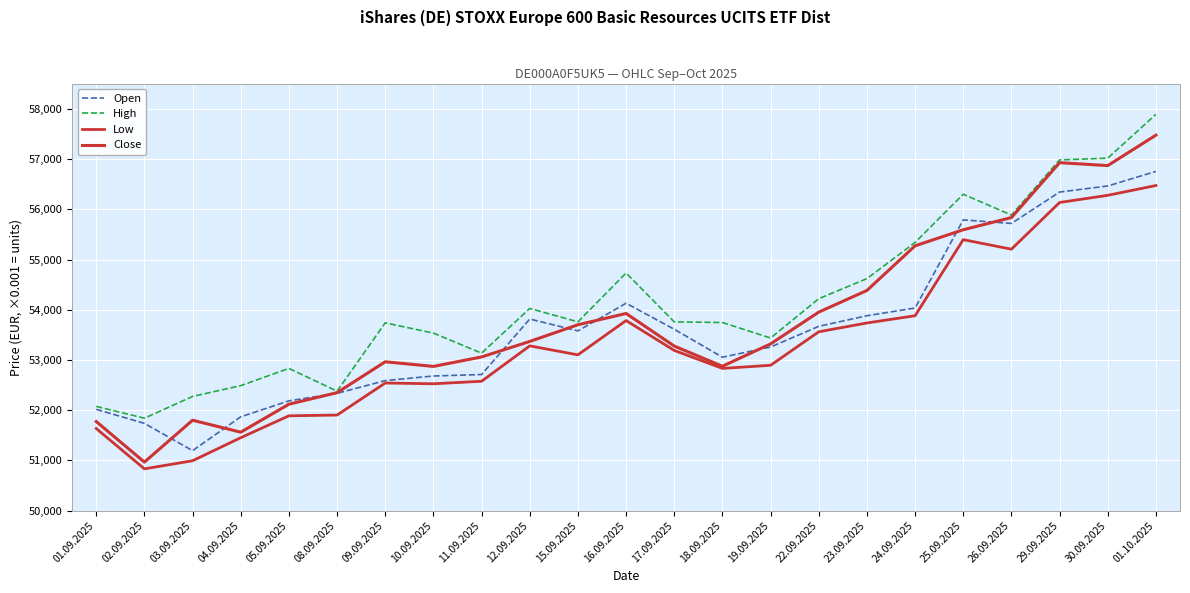

Is this an area chart (filled region under the line)?

No